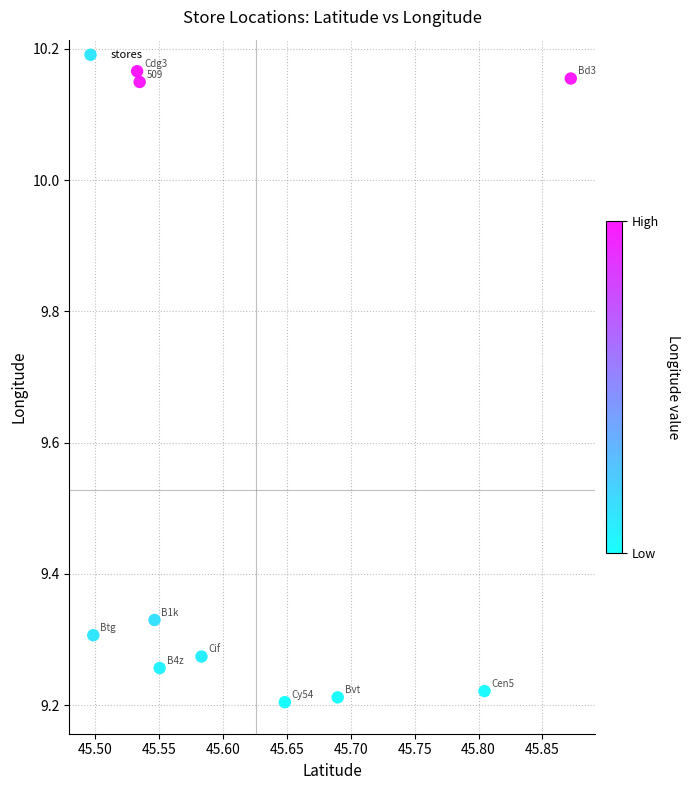

What is the average X value?

45.6